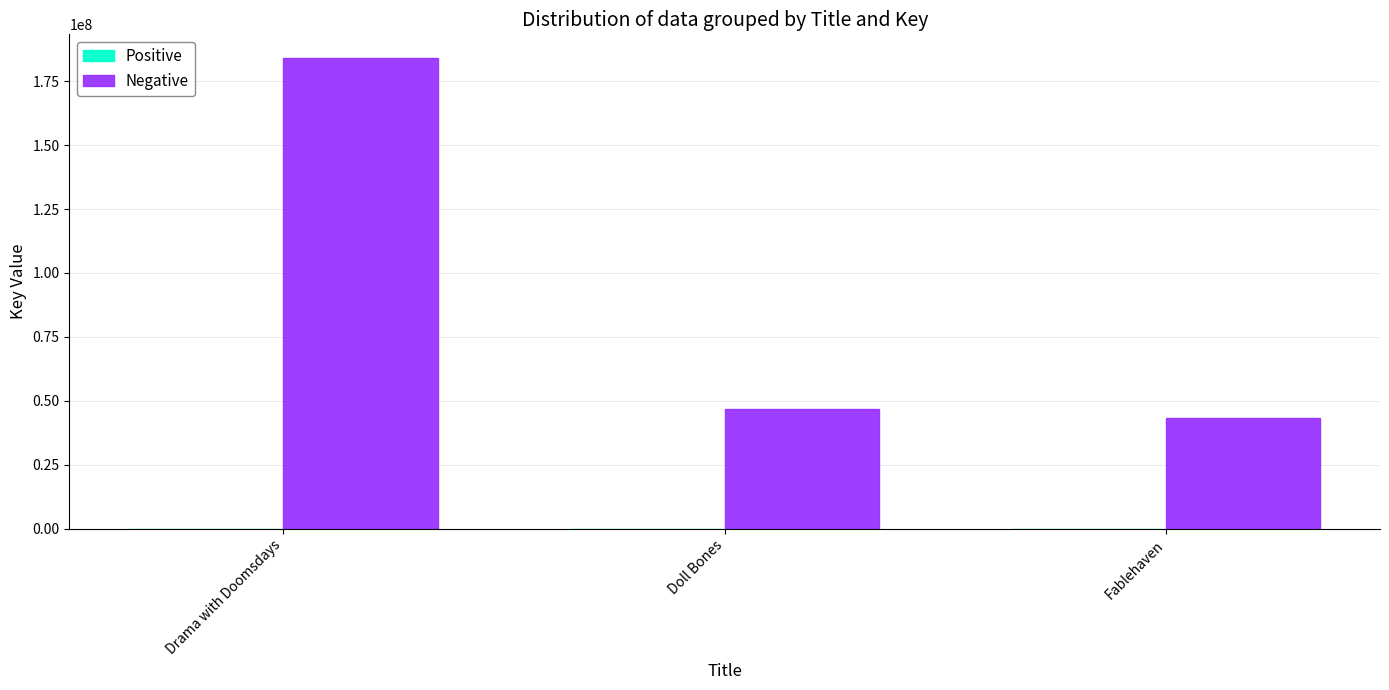

At which category is the sum across all series the highest?

Drama with Doomsdays